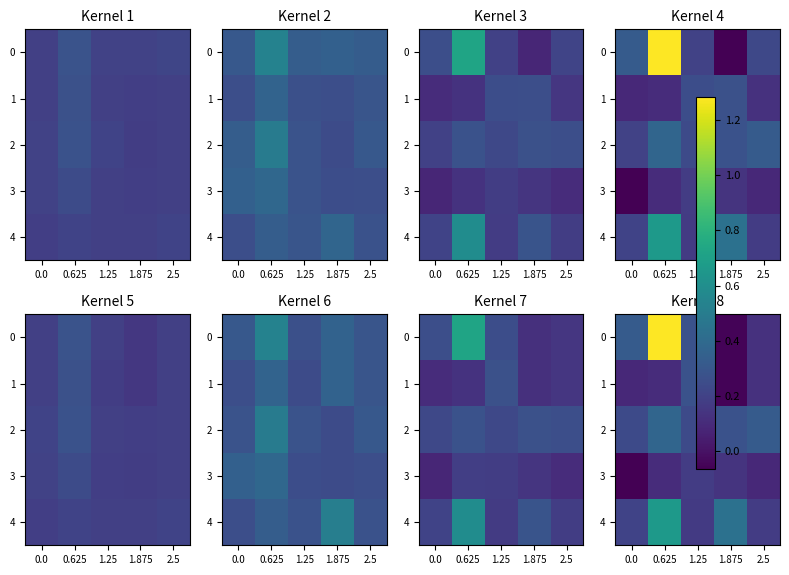

The 4 series shows 0.2 at 1.25. True or false?

False